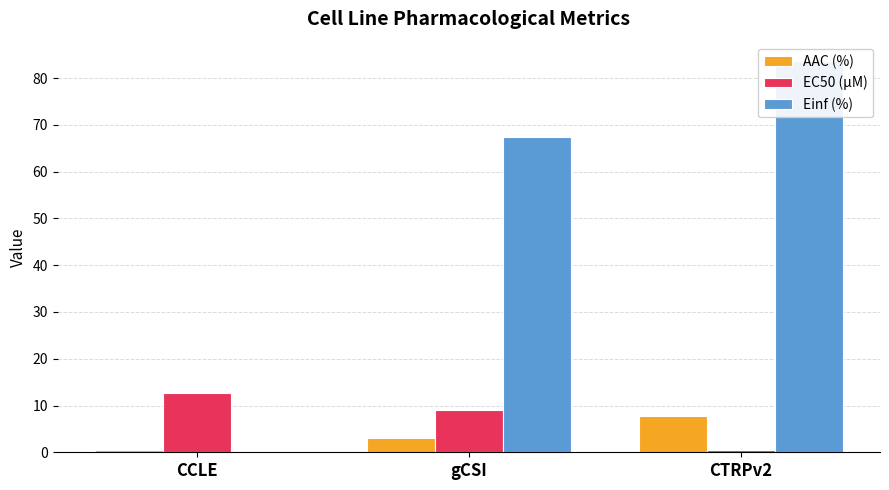

Reading left to right, what are all the values shown in this chart?

AAC (%): 0.5	3.0	7.7
EC50 (µM): 12.6	9.1	0.5
Einf (%): 0.0	67.4	83.6